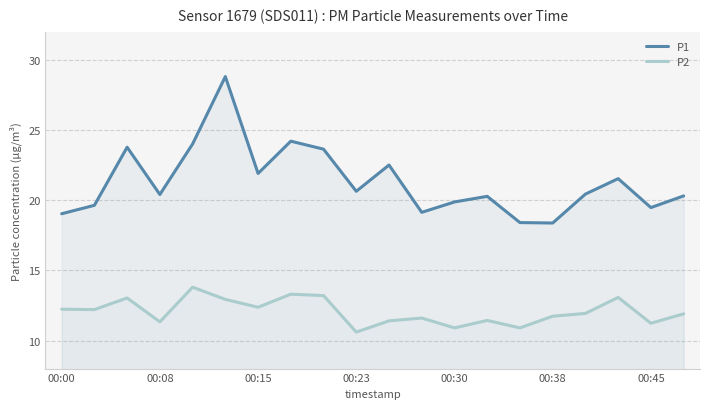

How many distinct data groups are displayed?

2